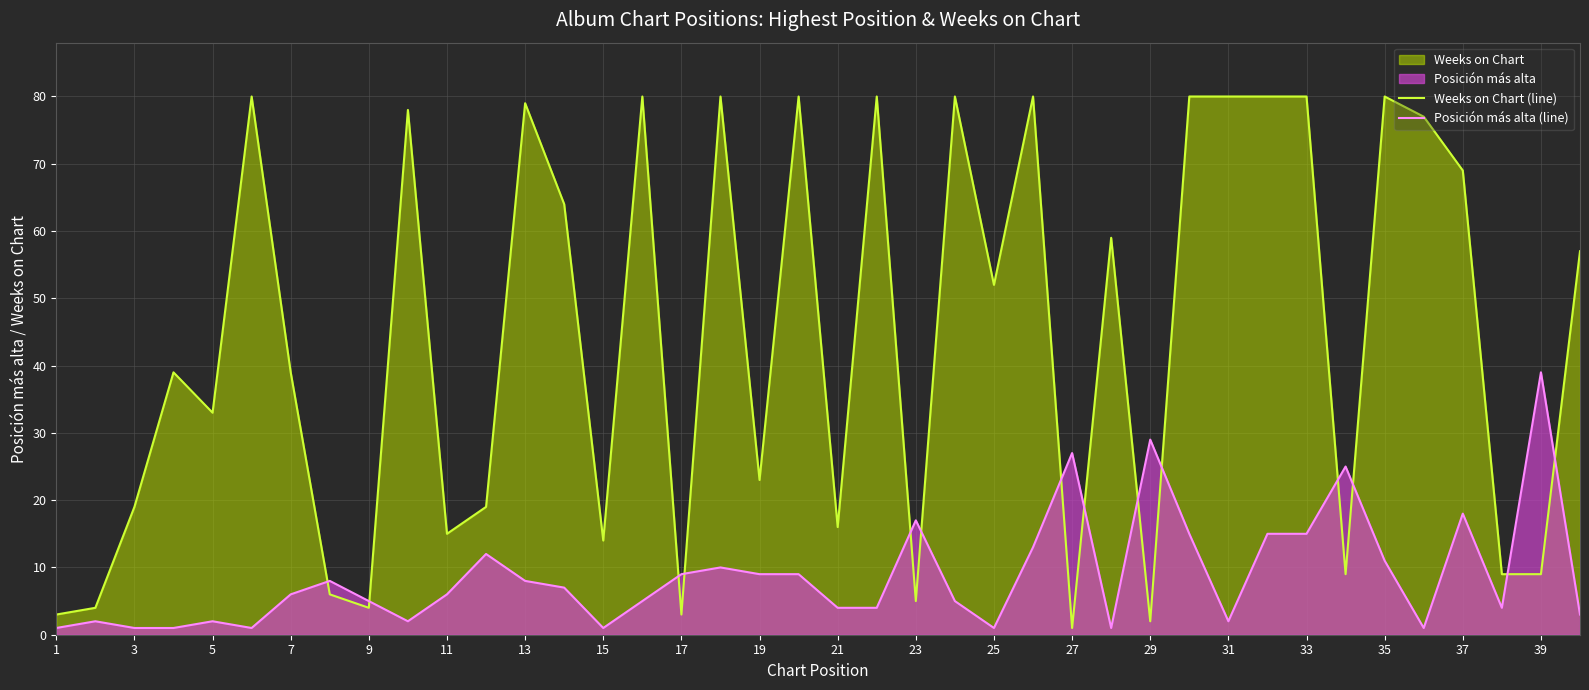

Which category has the lowest value in the Weeks on Chart (line) series?

27